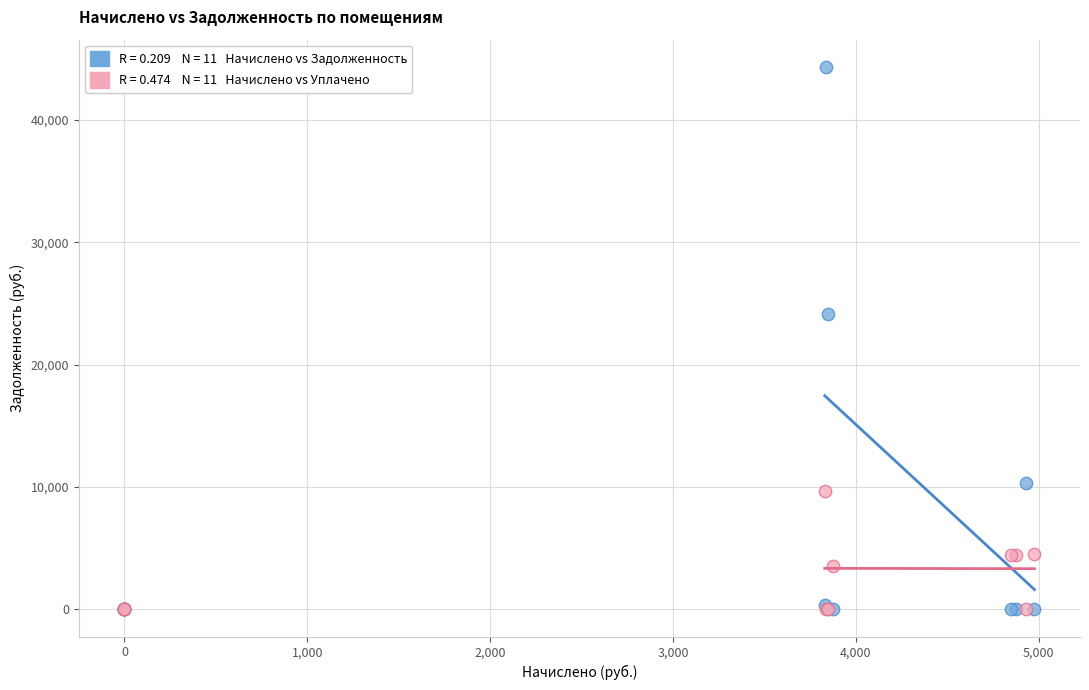

Across all series, what Y value is closest to 22171?

24132.5